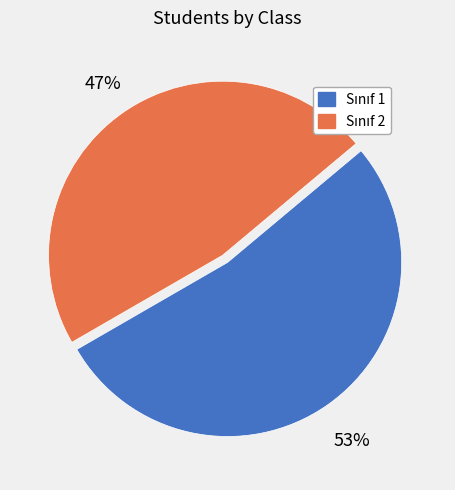

Does any single category account for the majority?

Yes